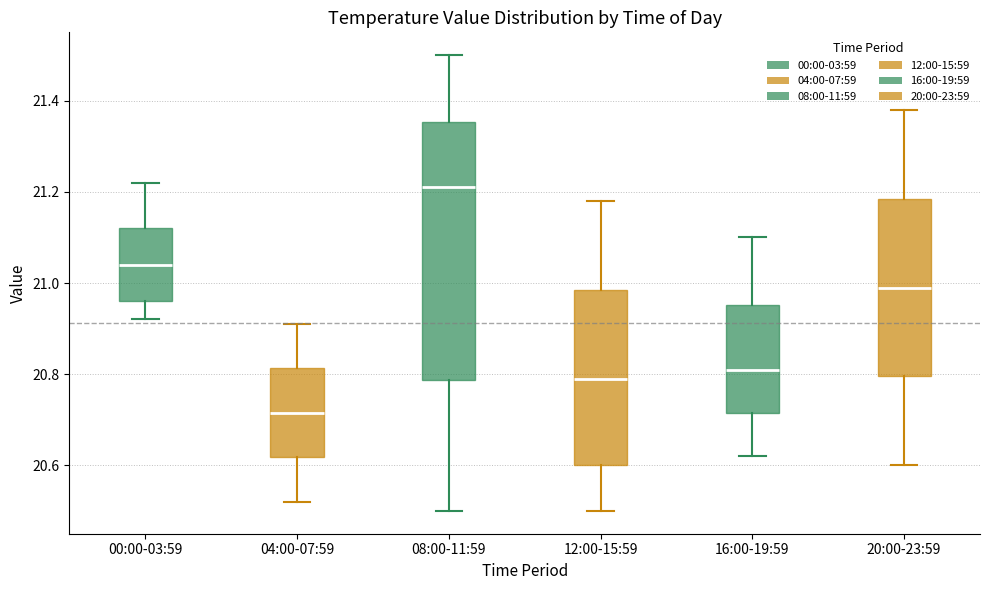

Reading left to right, read every box against the y-axis: the position of its median line, the range the box covers, and the ends of its whiskers. The values are not printed on the chart, so give them approximately, as read against the axis.

00:00-03:59: median 21.04, box 20.96 to 21.12, whiskers 20.92 to 21.22
04:00-07:59: median 20.72, box 20.62 to 20.82, whiskers 20.52 to 20.92
08:00-11:59: median 21.22, box 20.78 to 21.36, whiskers 20.50 to 21.50
12:00-15:59: median 20.80, box 20.60 to 20.98, whiskers 20.50 to 21.18
16:00-19:59: median 20.82, box 20.72 to 20.96, whiskers 20.62 to 21.10
20:00-23:59: median 21.00, box 20.80 to 21.18, whiskers 20.60 to 21.38